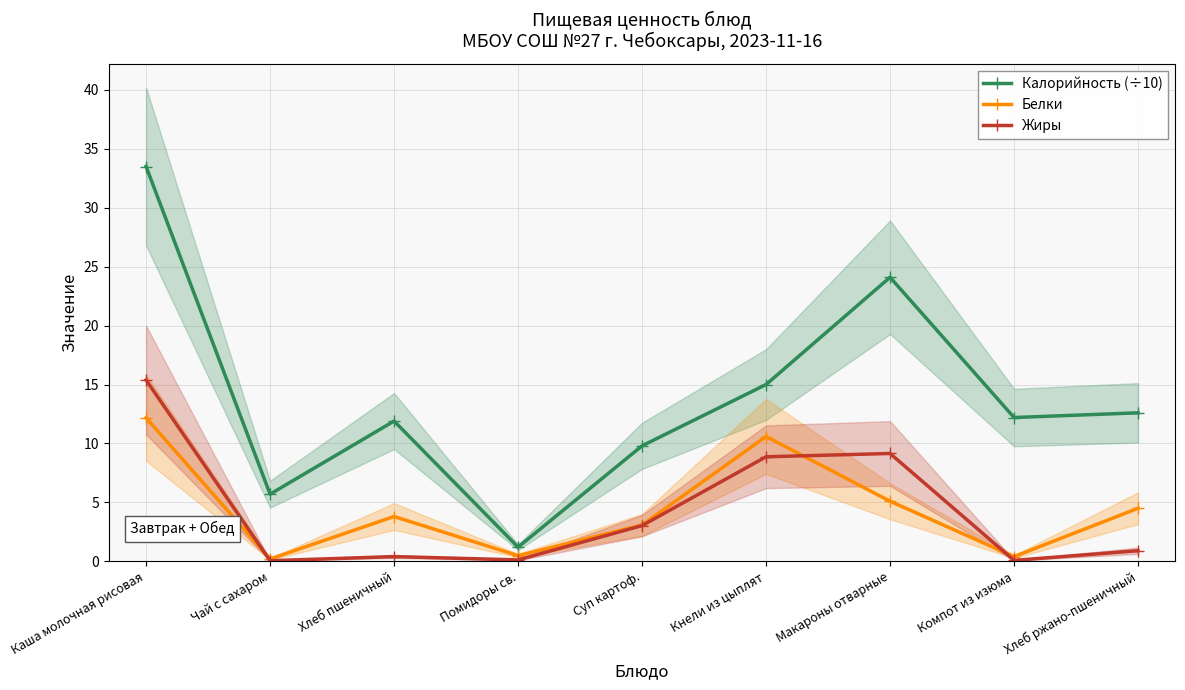

What is the difference between the maximum and minimum values in the Белки series?

12.0